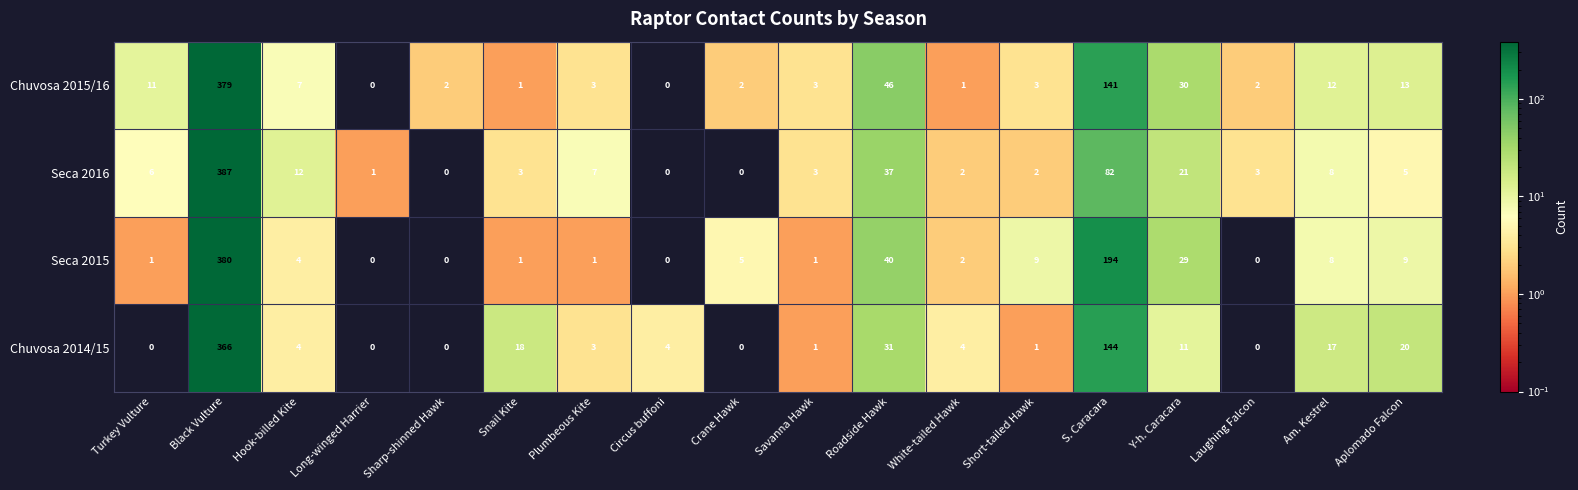

List the series in order of their peak value, lowest first.

Chuvosa 2014/15, Chuvosa 2015/16, Seca 2015, Seca 2016